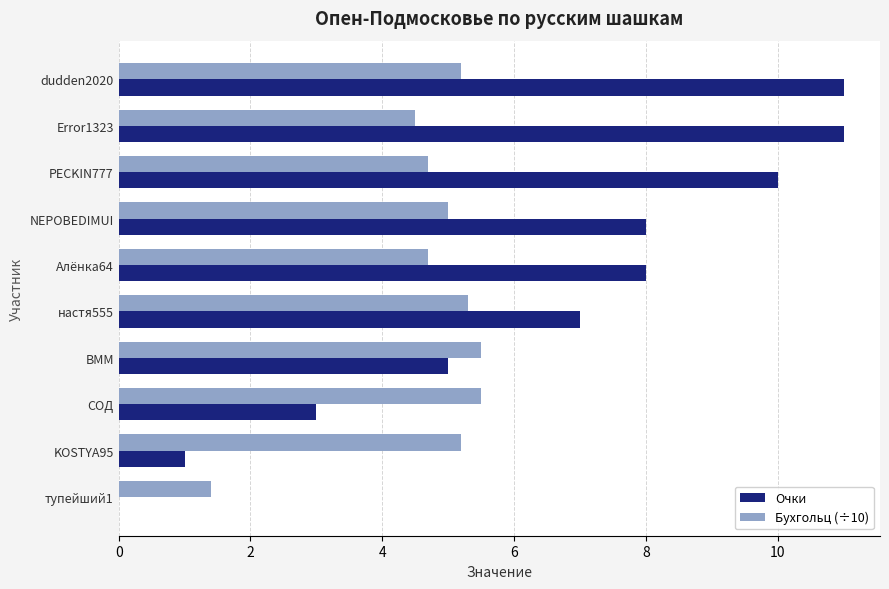

Which series has the widest spread of values?

Очки